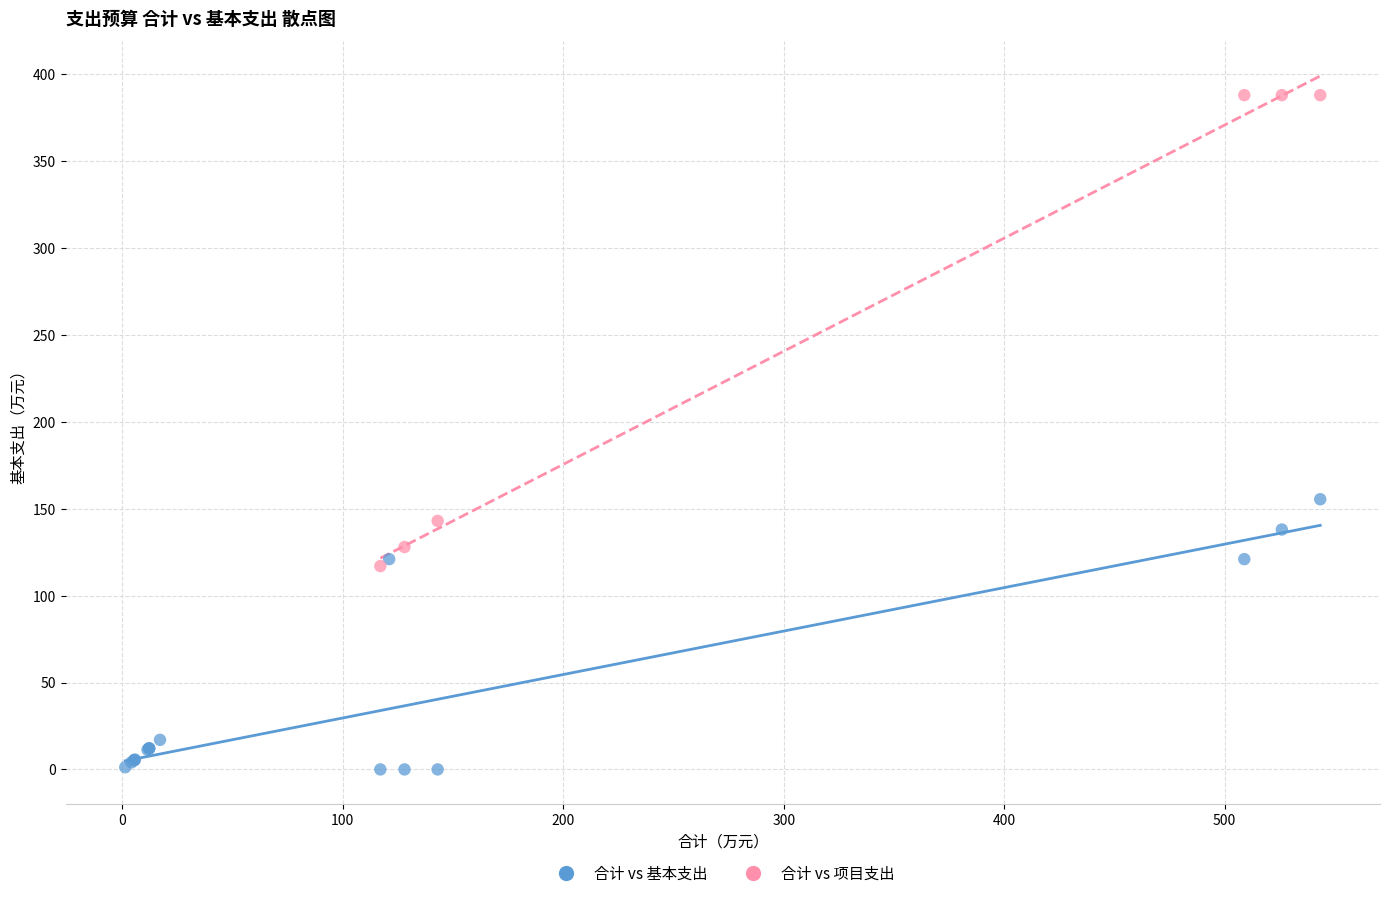

Which series reaches the maximum Y coordinate?

合计 vs 项目支出